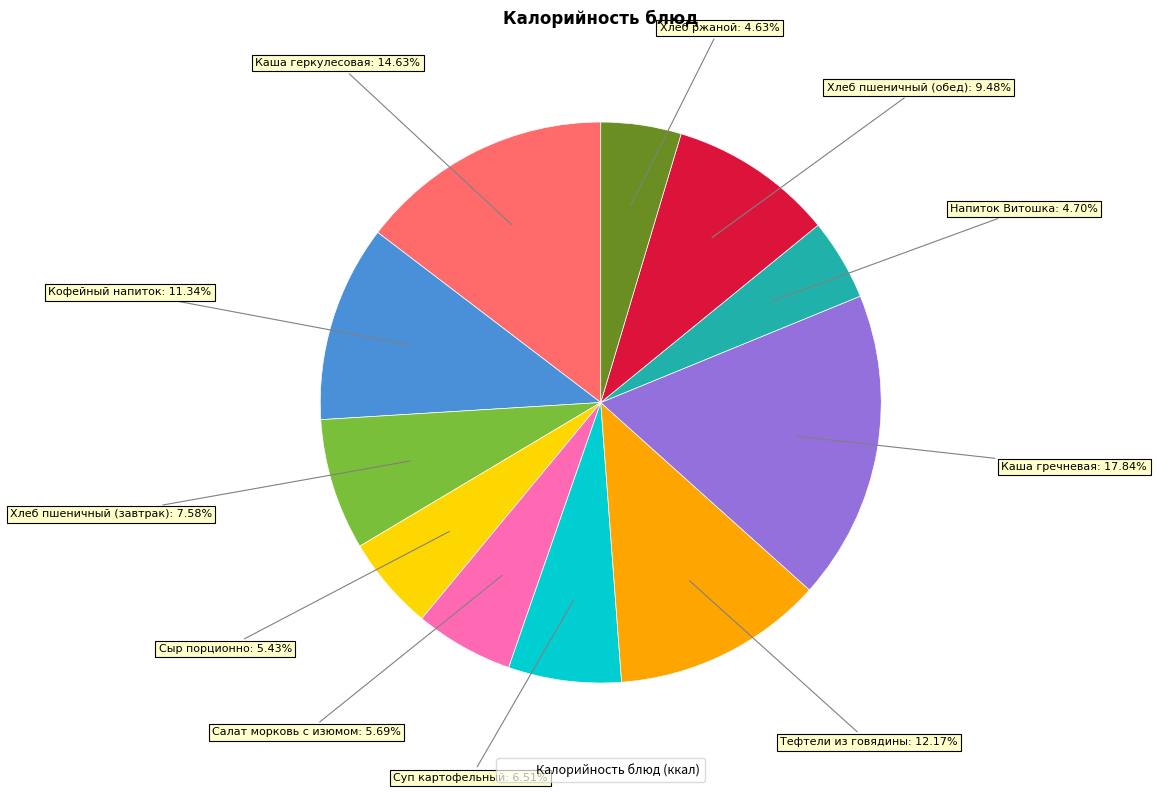

Is there any slice that represents more than half of the pie?

No